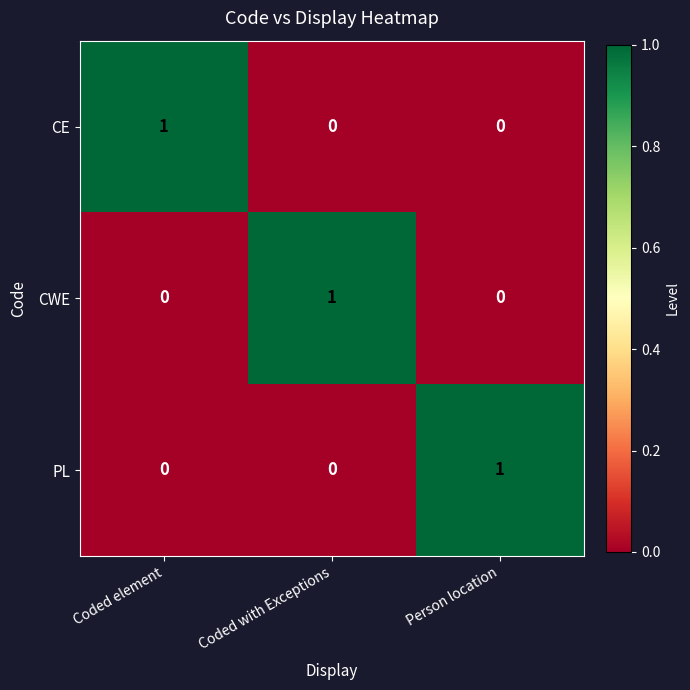

Count the CE values in the range 0 to 1.

3